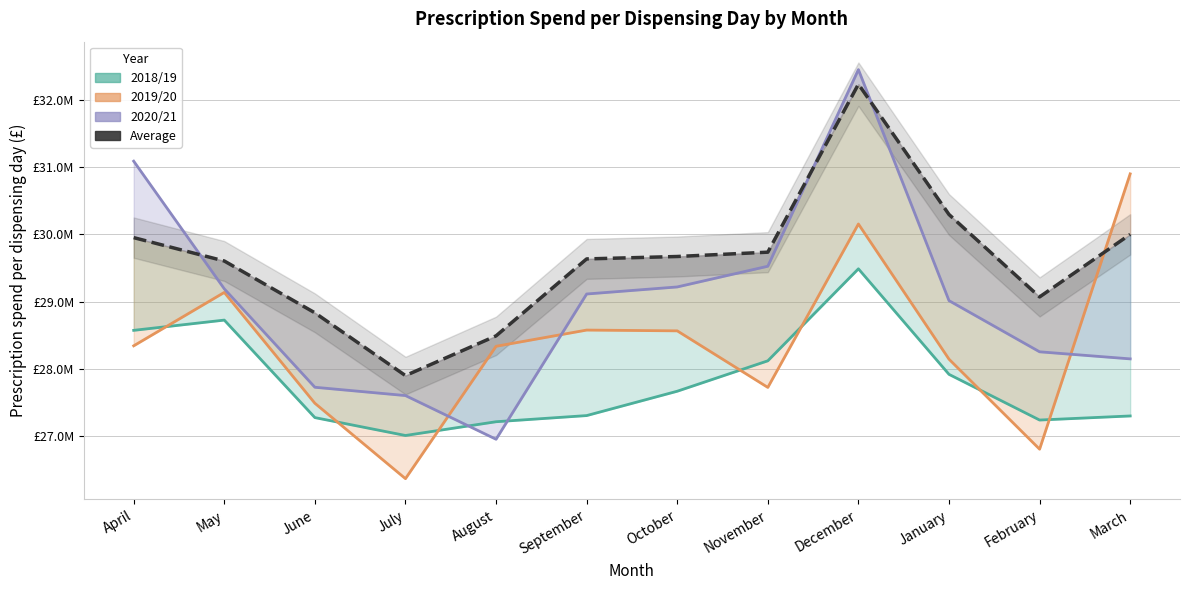

At which category is the sum across all series the highest?

December